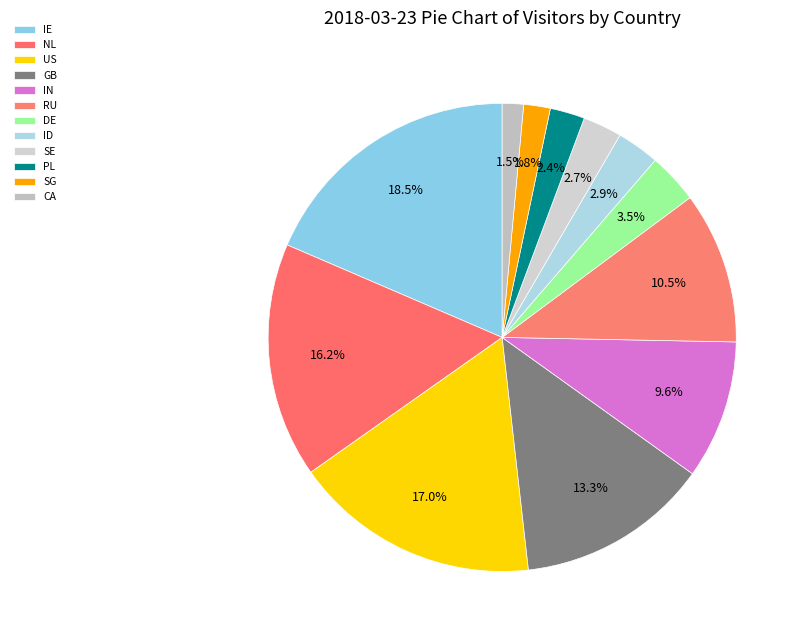

To the nearest percent, what is the combined percentage of SG and PL?

4%